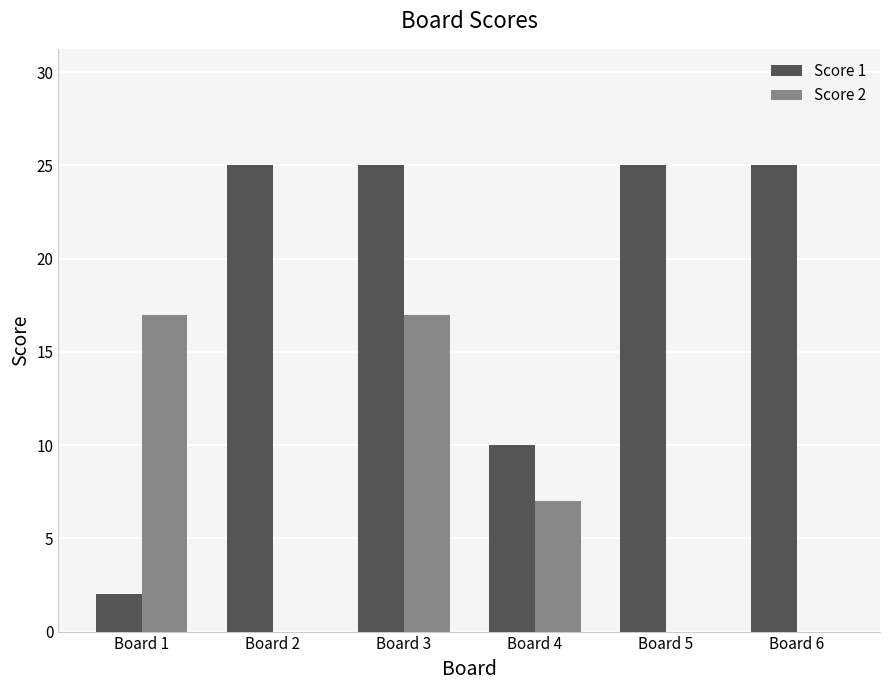

Are the bars horizontal?

No